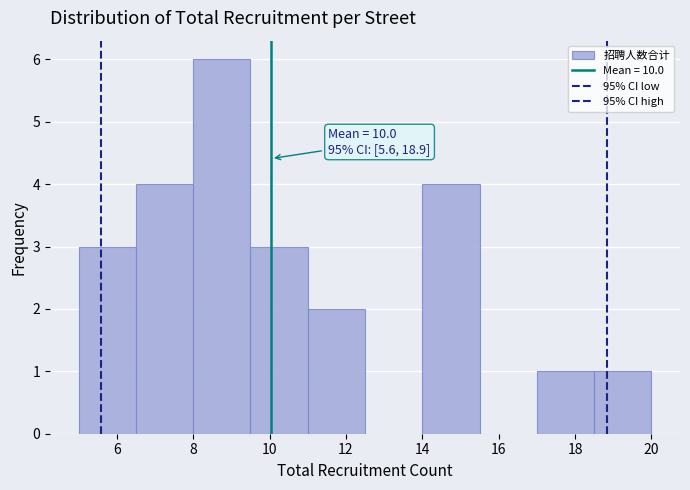

Which range on the x-axis has the tallest bar?

8.0 to 9.5